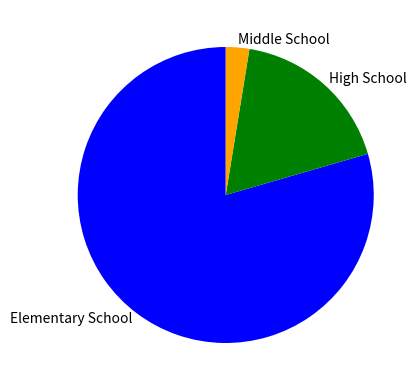

Does any single category account for the majority?

Yes